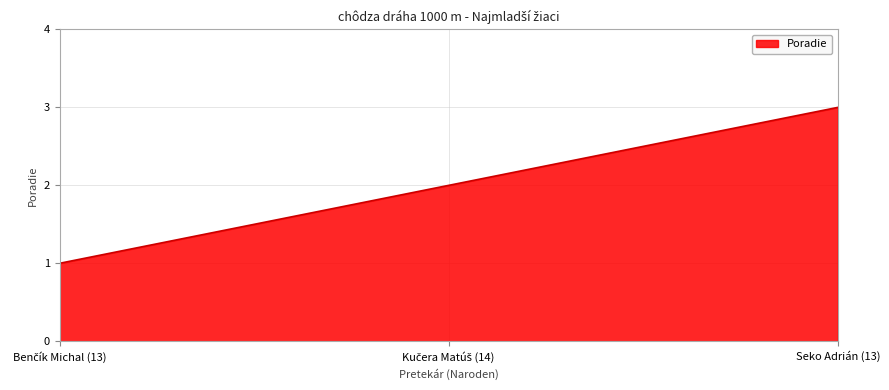

True or false: the data shows 3 at Seko Adrián (13).

True